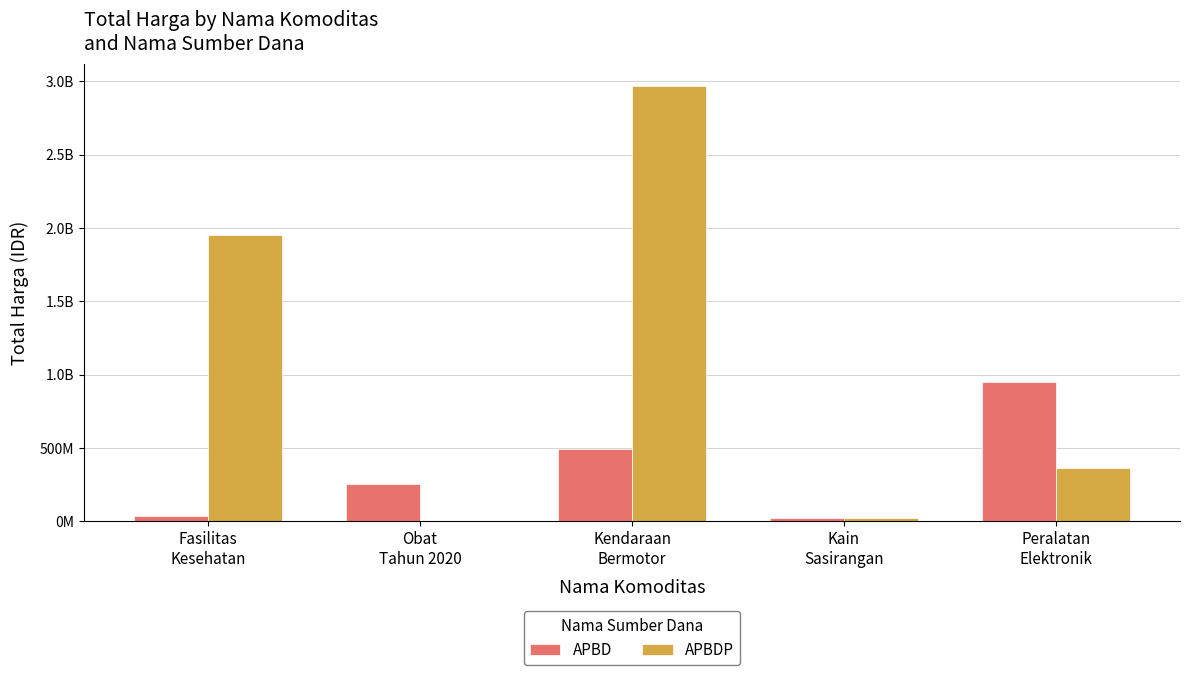

Are the bars horizontal?

No